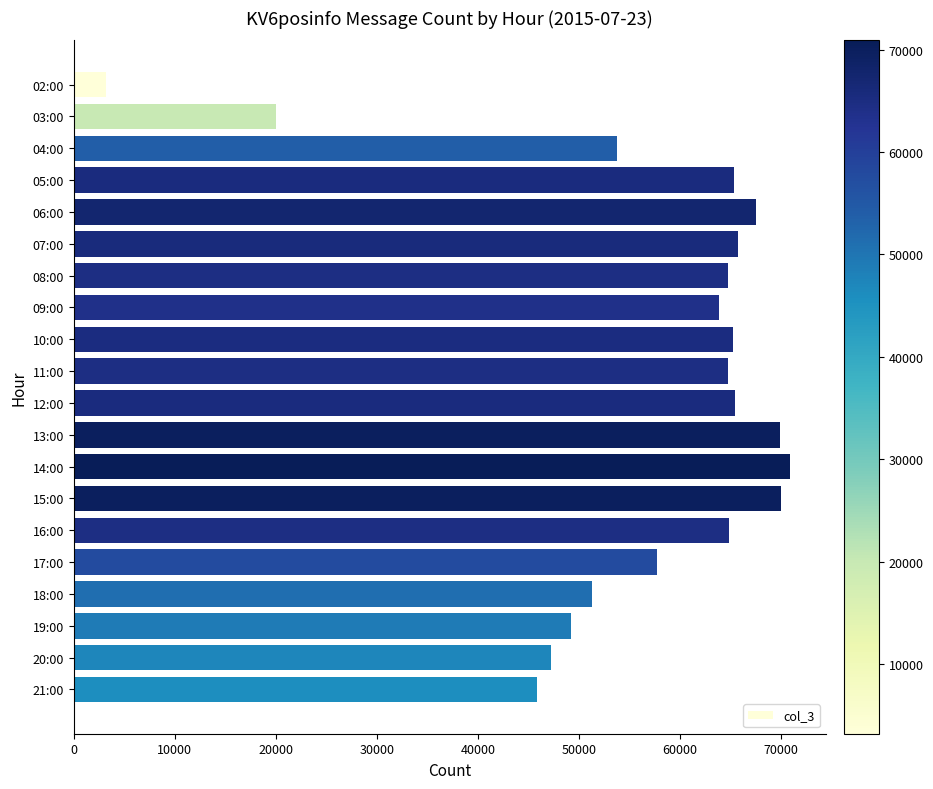

What is the difference between the second highest and minimum values?

66843